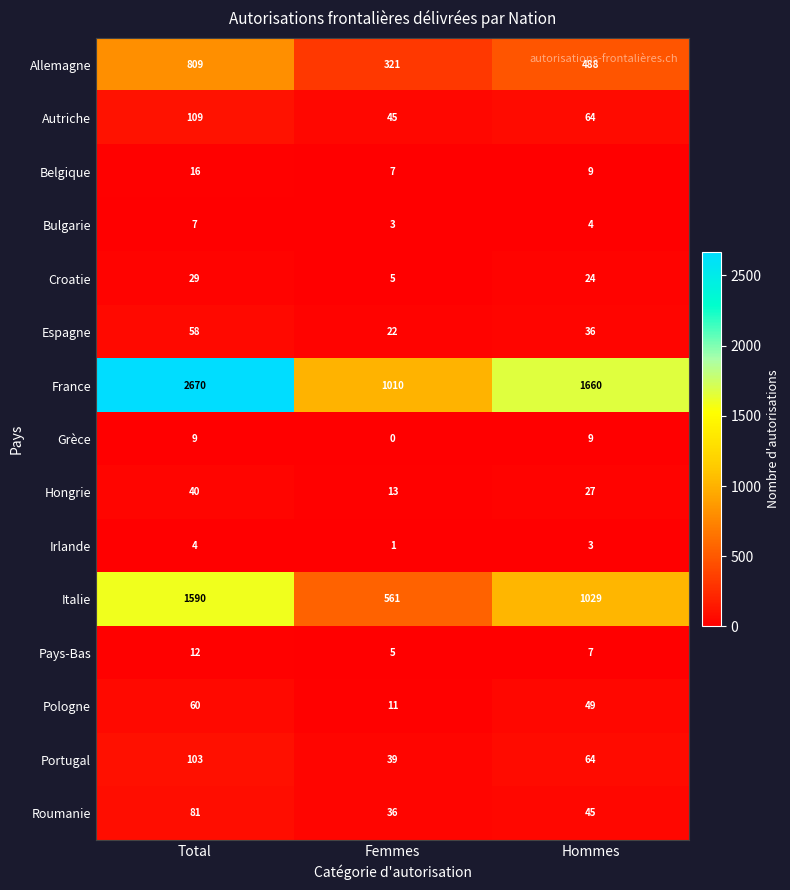

How many data points does each series have?

3